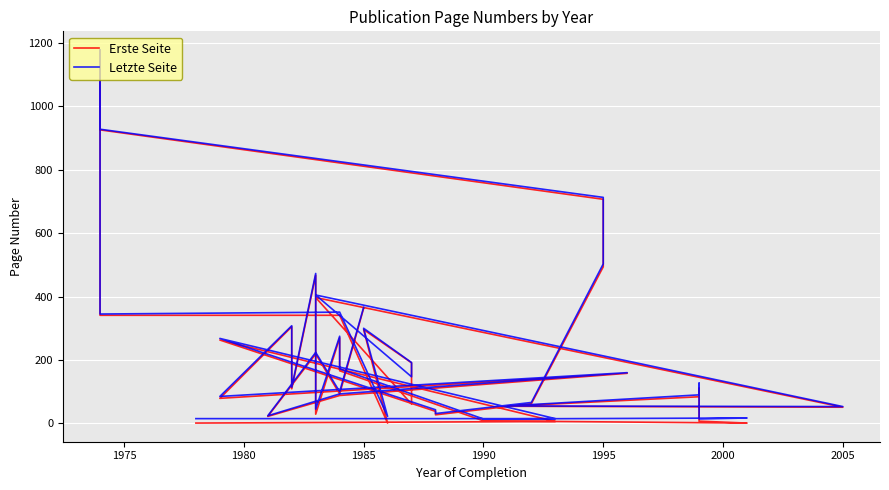

How many data points in Erste Seite are above 93?

19